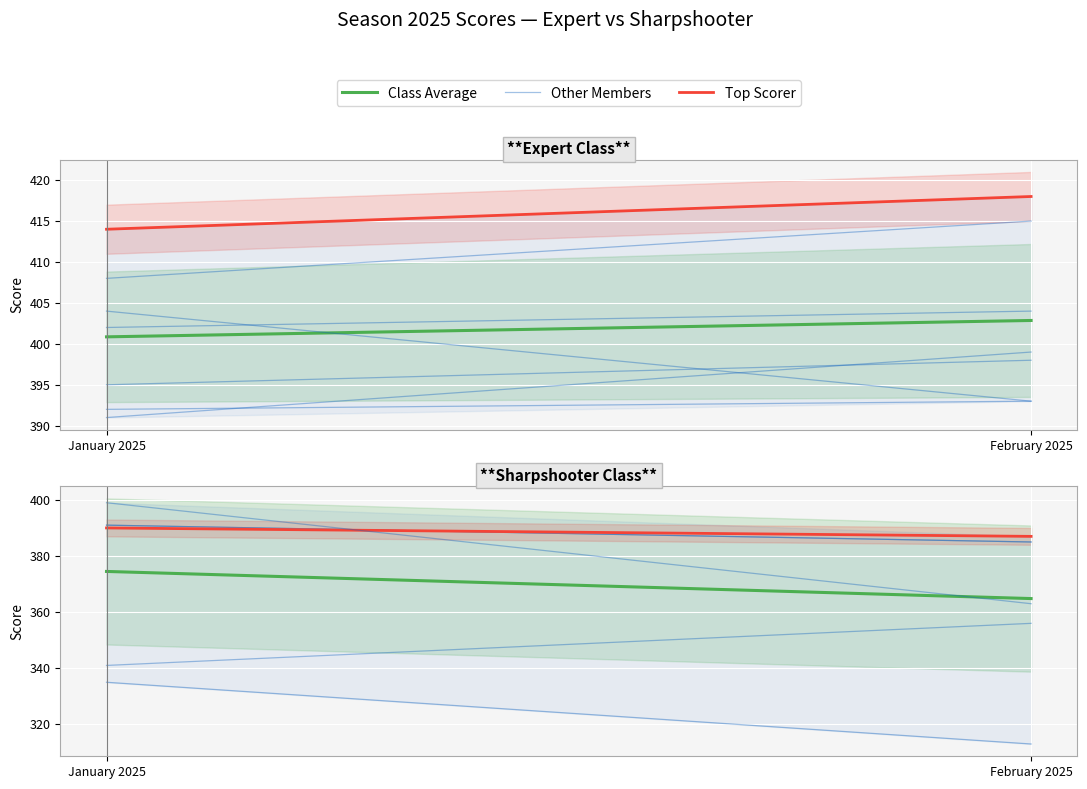

What is the minimum value shown in the chart?

364.8